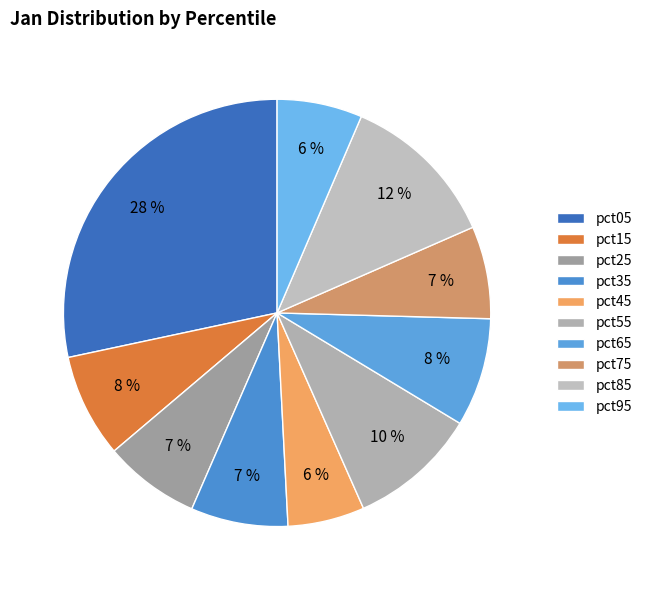

Is it true that pct25 is 7% of the pie?

True